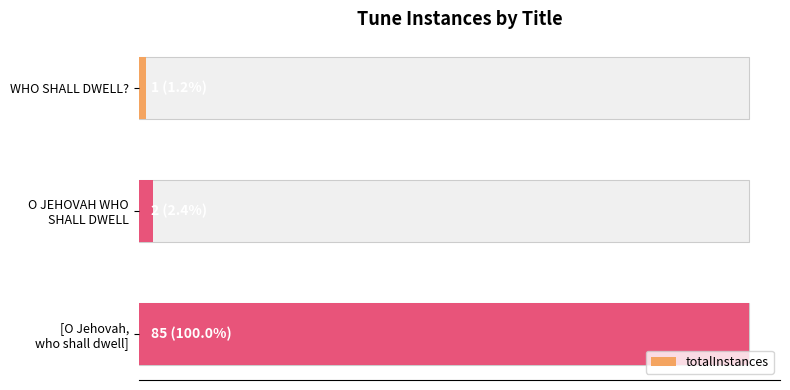

What is the difference between the maximum and second lowest values?

83